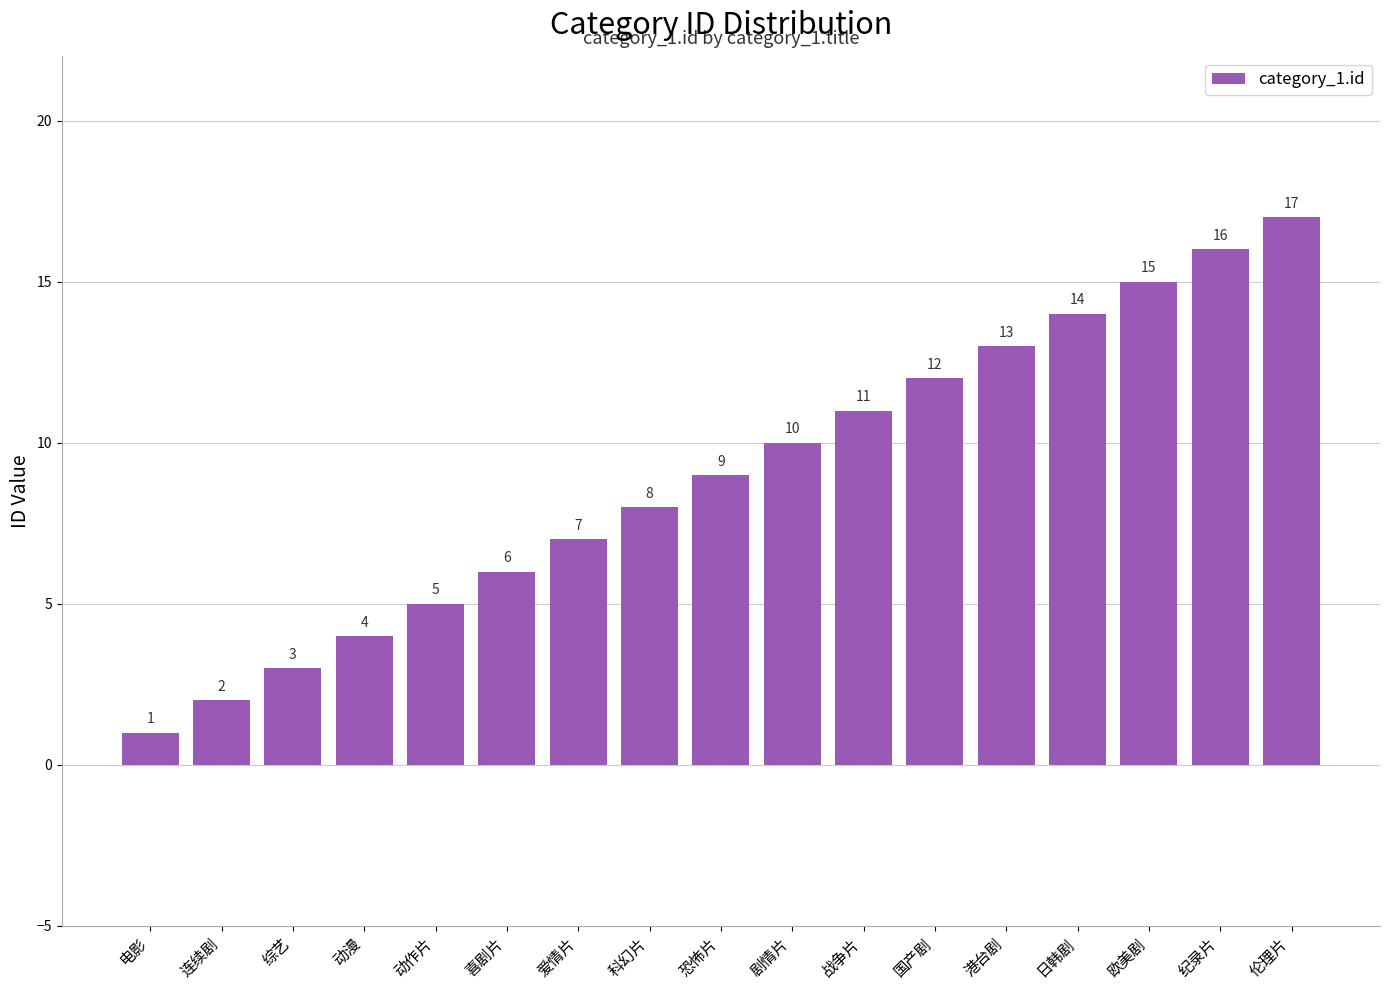

The chart shows a value of 12 at 国产剧. True or false?

True